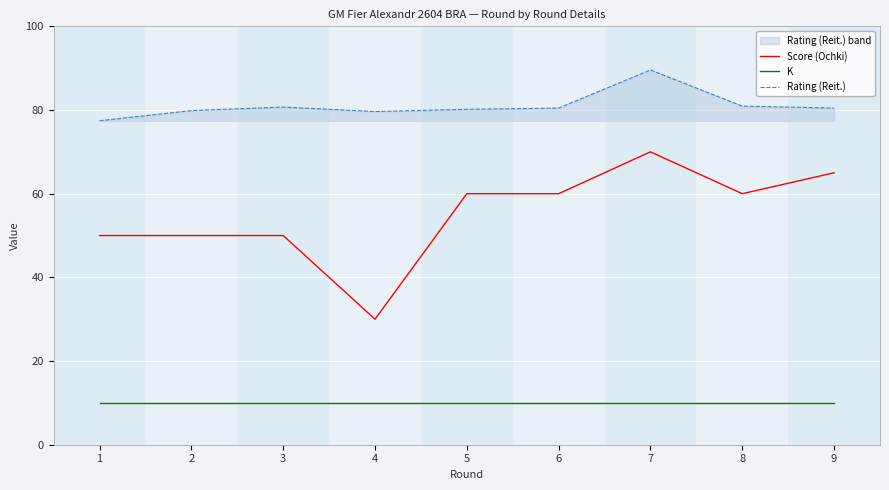

List the series in order of their peak value, highest first.

Rating (Reit.), Score (Ochki), K